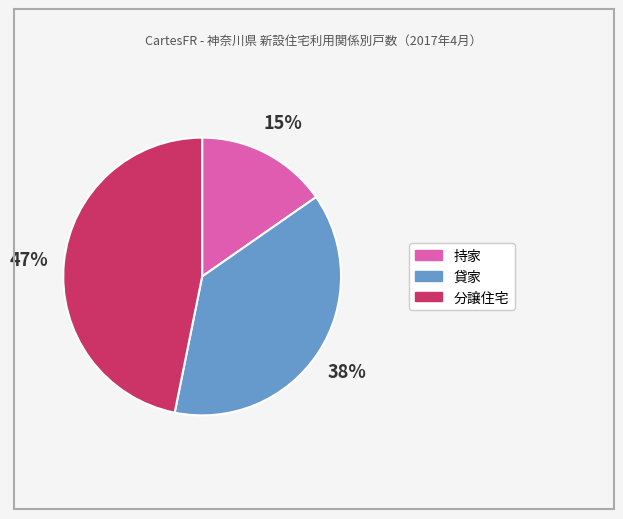

Which slice is the largest?

分譲住宅